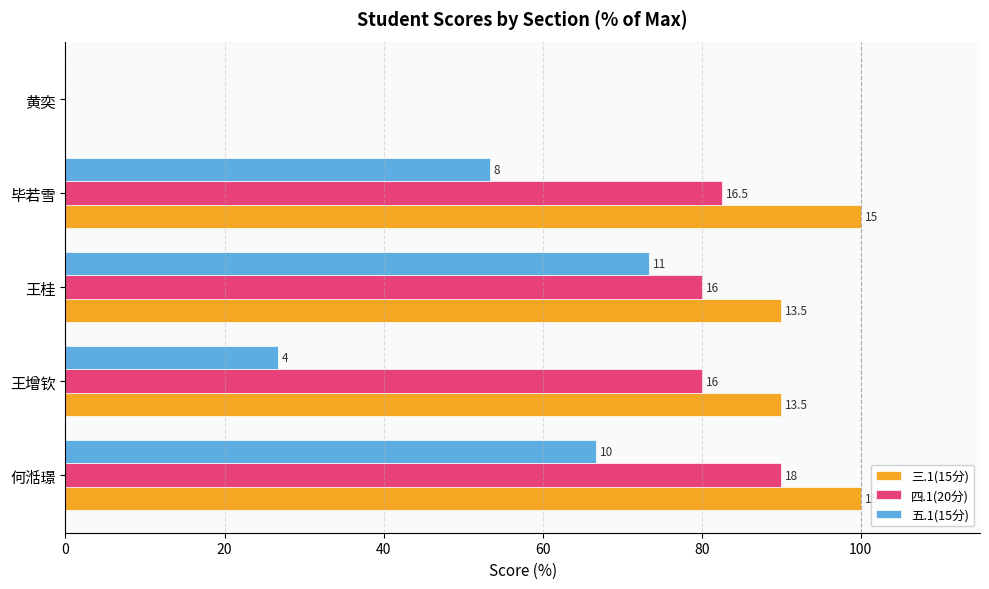

List the series in order of their overall mean, lowest first.

五.1(15分), 四.1(20分), 三.1(15分)